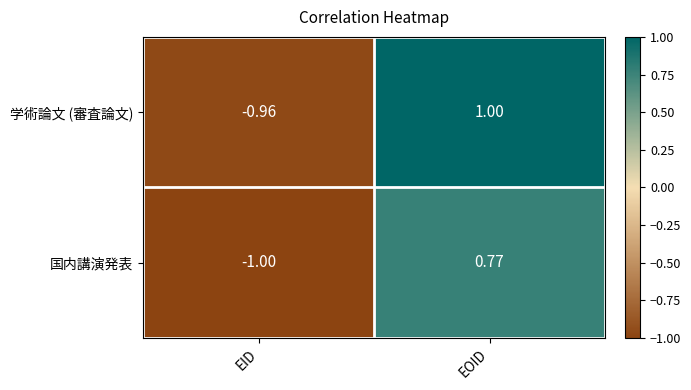

At which category does the chart reach its peak across all series?

EOID